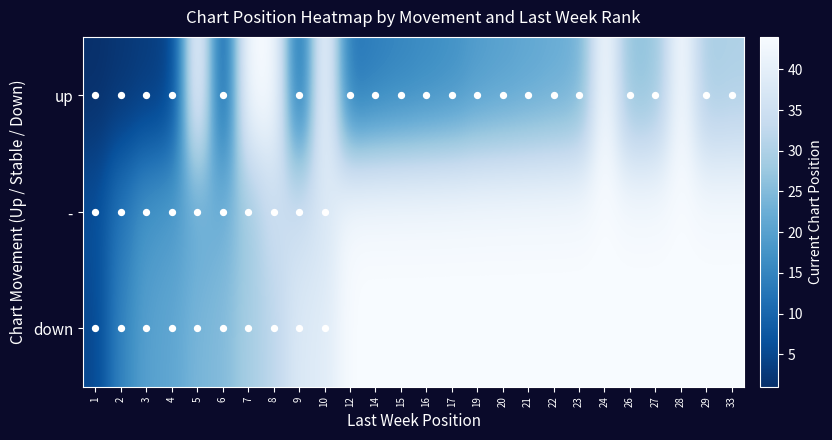

List the series in order of their peak value, highest first.

up, -, down